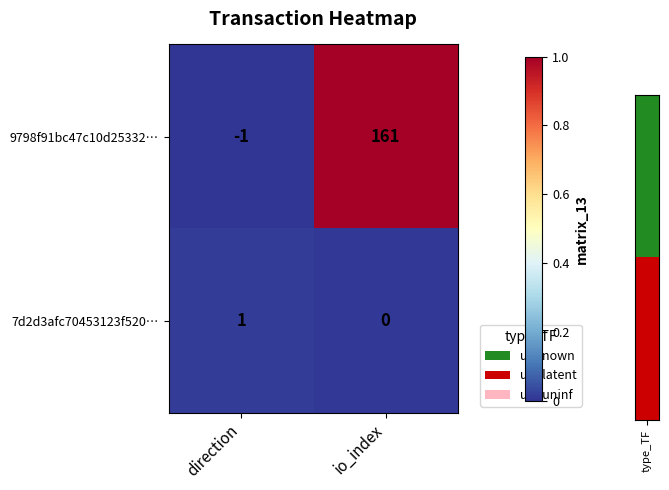

Reading left to right, what are all the values shown in this chart?

9798f91bc47c10d25332…: -1	161
7d2d3afc70453123f520…: 1	0